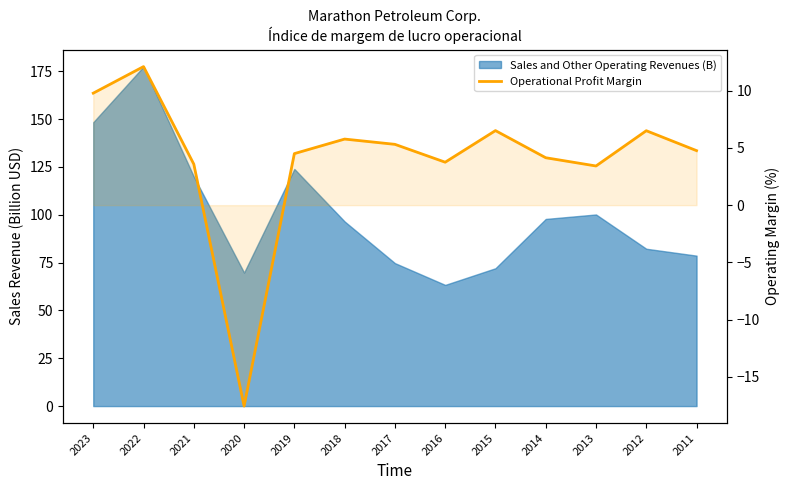

What is the sum of all values?

52.6